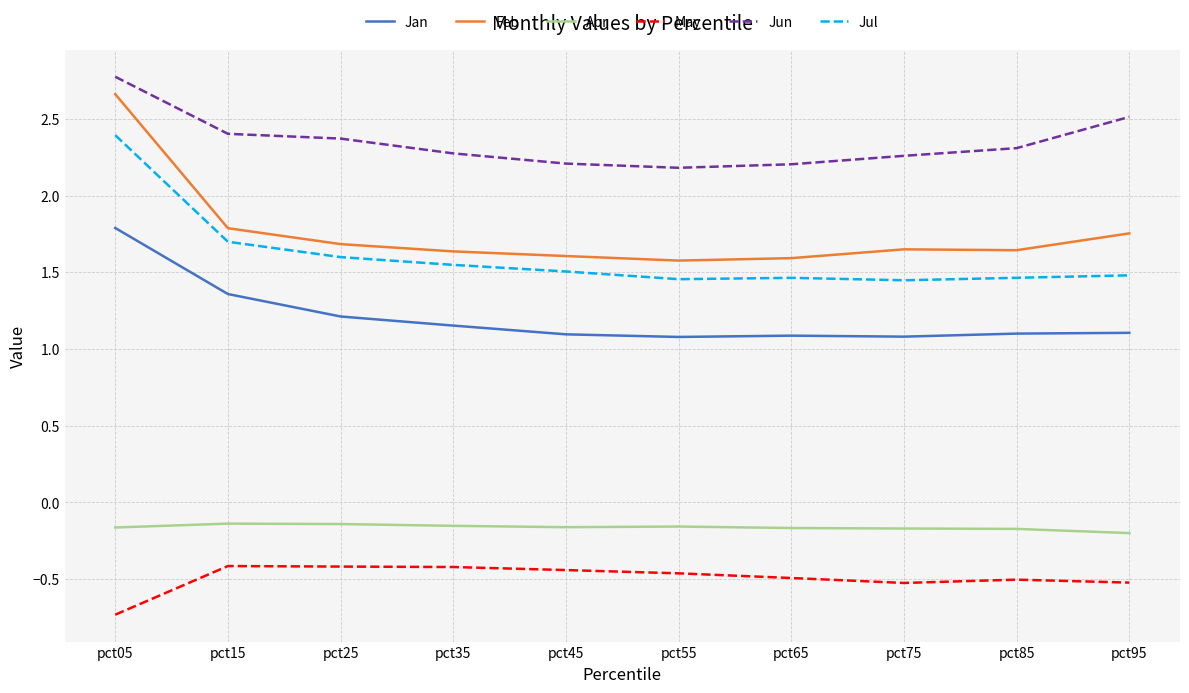

What is the difference between the Feb values at pct95 and pct25?

0.1